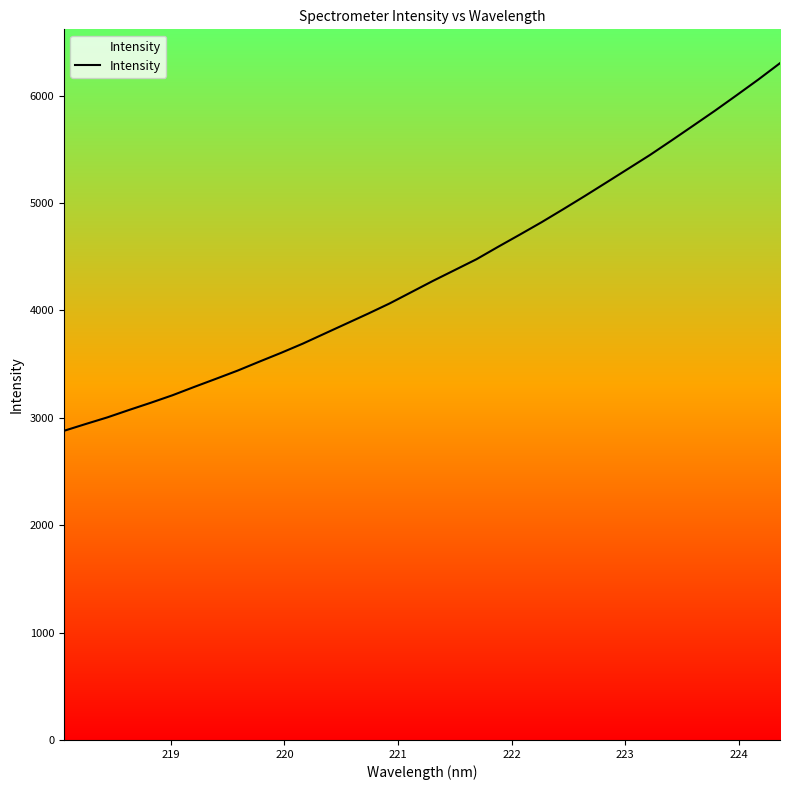

What is the minimum value shown in the chart?

2879.1